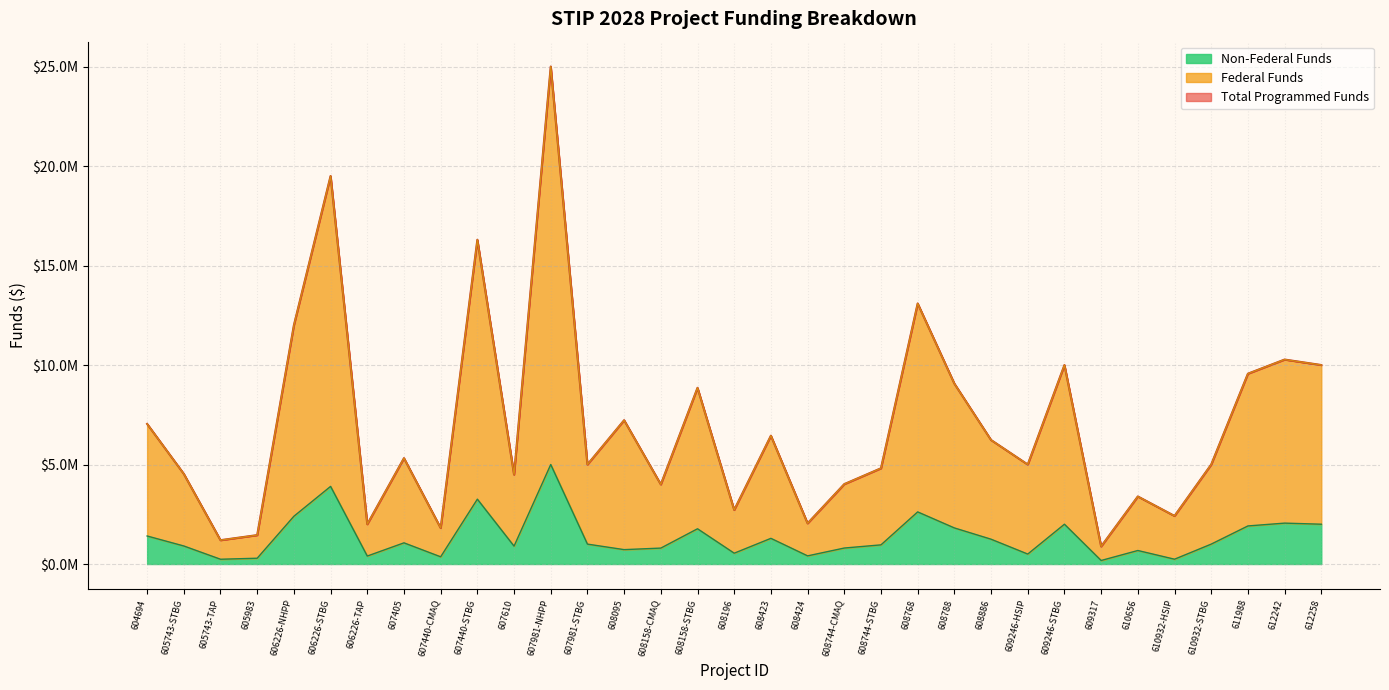

What position from the right is 604694?

33